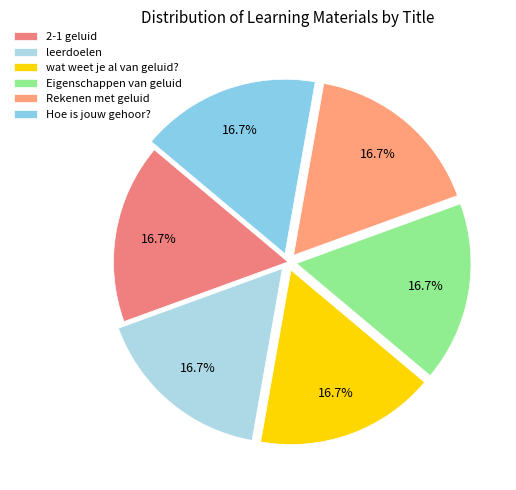

What percentage is the Hoe is jouw gehoor? slice, to the nearest percent?

17%